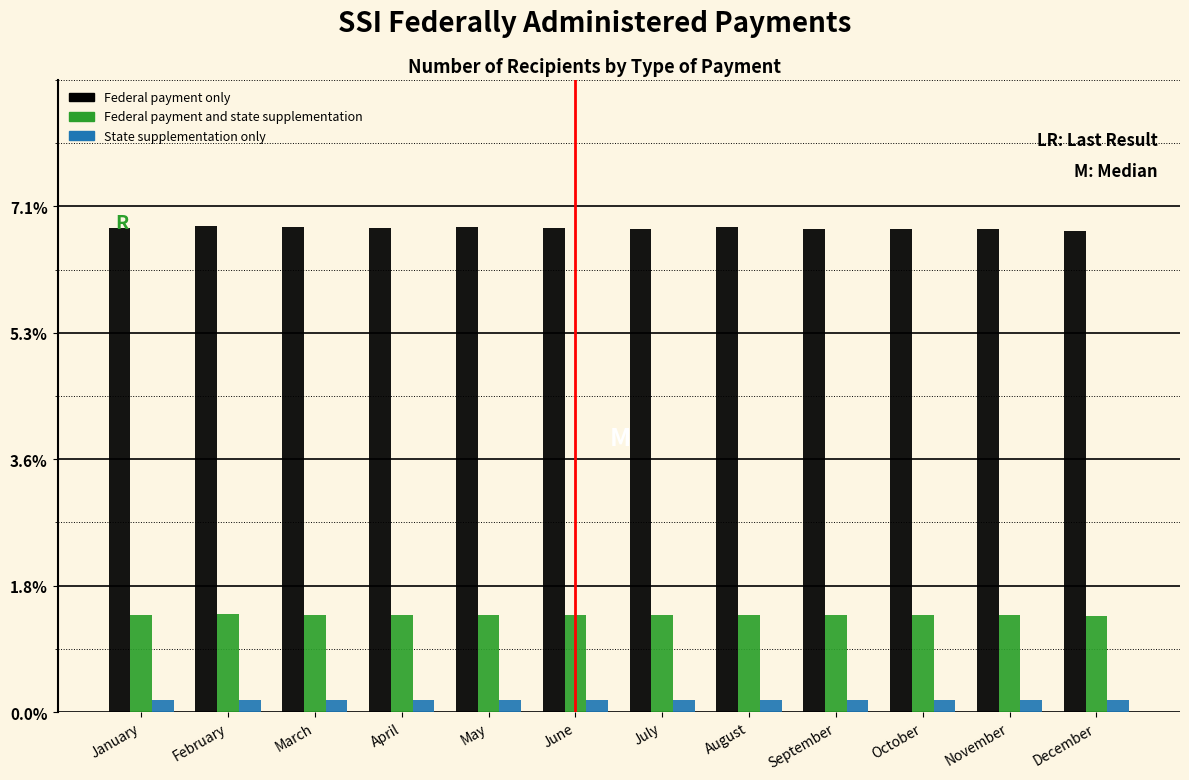

Is it true that Federal payment and state supplementation equals 1.4 at January?

True